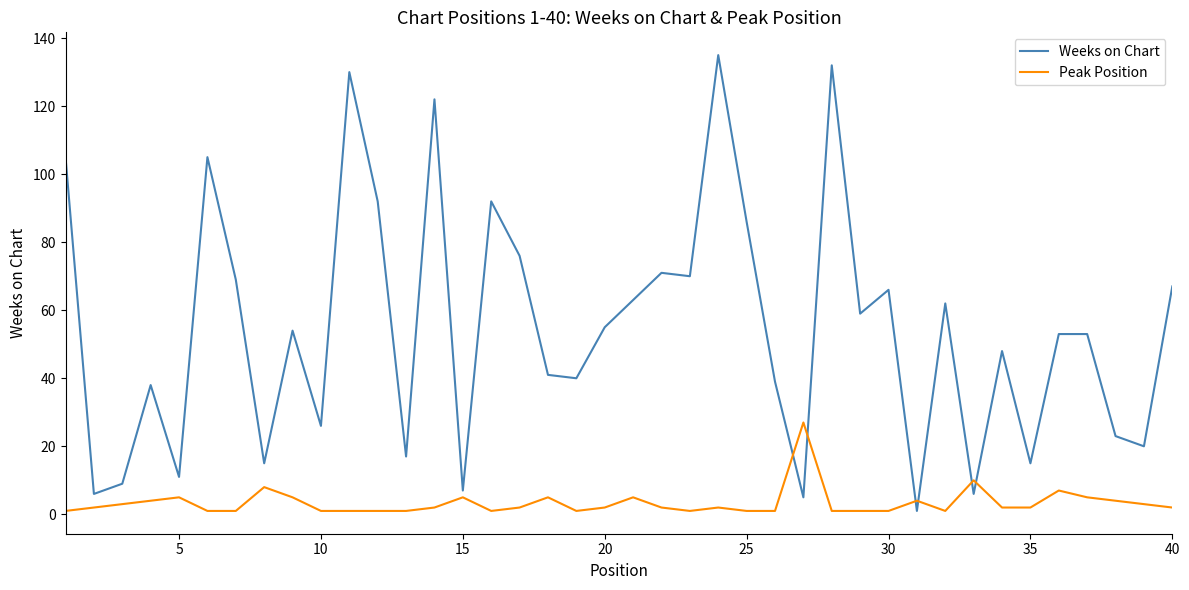

Rank the series by their maximum value, from highest to lowest.

Weeks on Chart, Peak Position